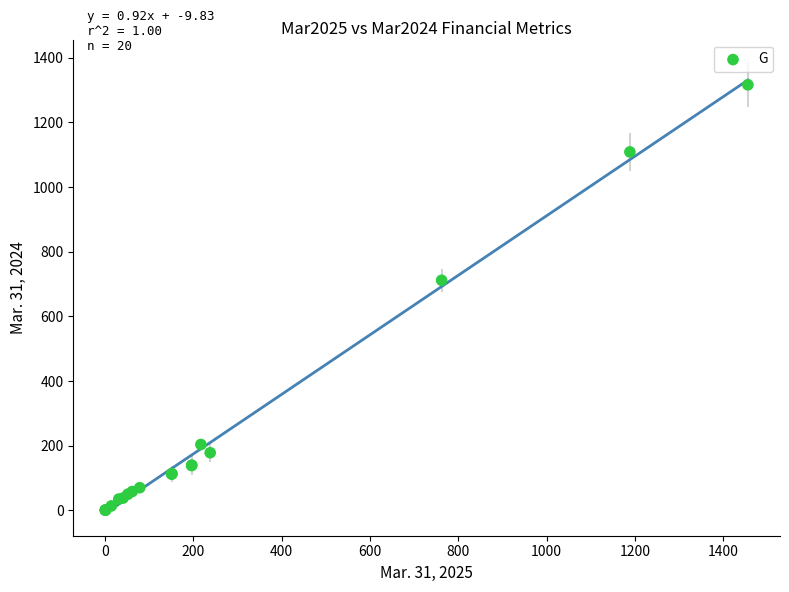

What Y value in the scatter plot is closest to 658?

711.6